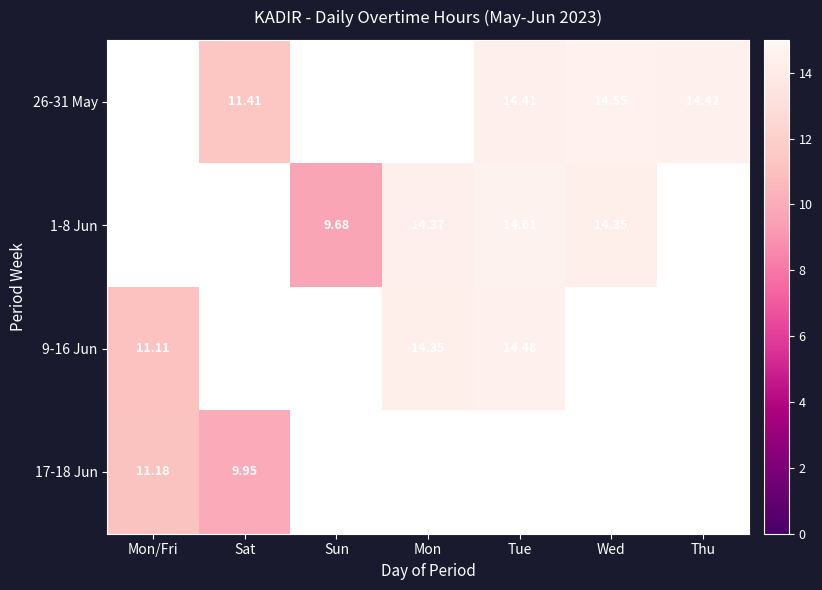

Where is 17-18 Jun nearest to the value 10?

Sat